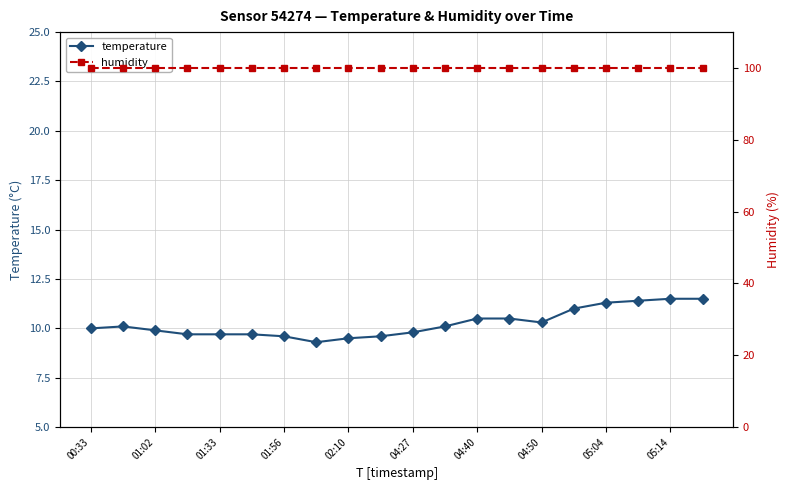

True or false: humidity and temperature intersect in this chart.

False